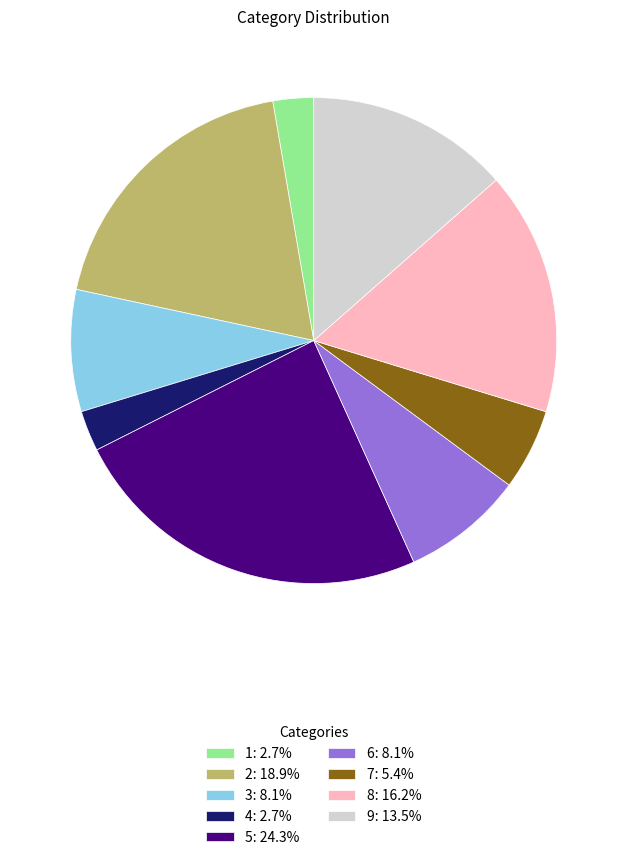

True or false: 3 accounts for 8% of the total.

True